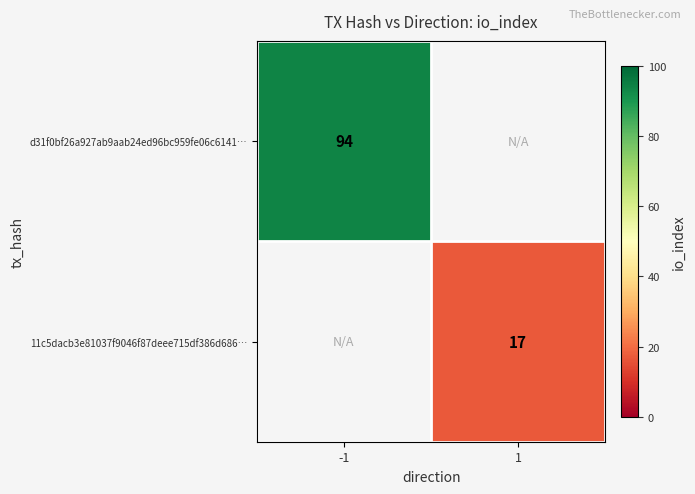

The value of d31f0bf26a927ab9aab24ed96bc959fe06c6141… at -1 is 94. True or false?

True